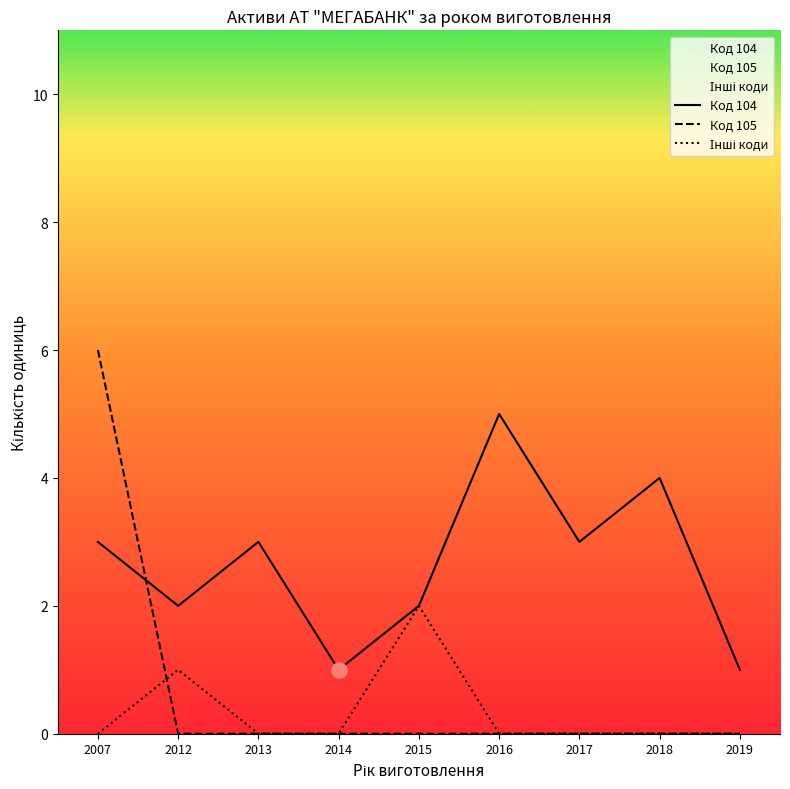

At which category is the sum across all series the highest?

2007